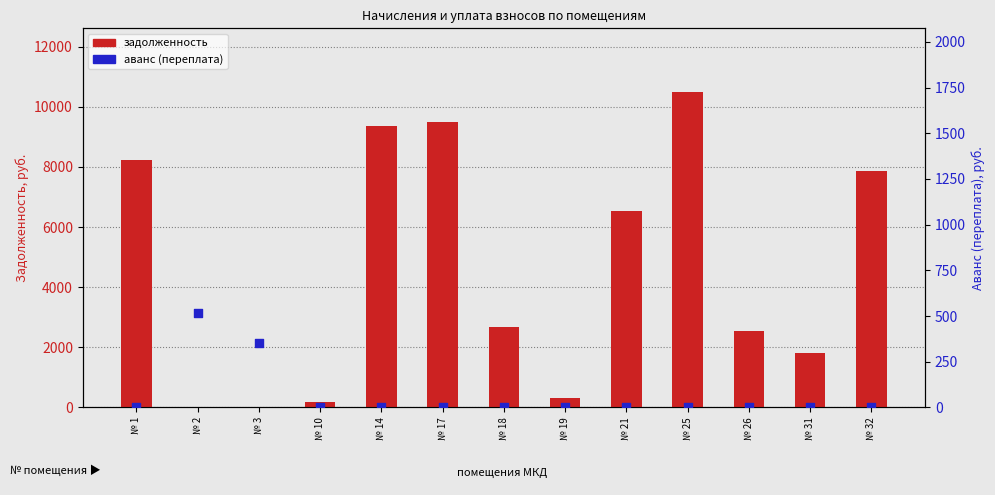

Which series has the largest total across all categories?

задолженность